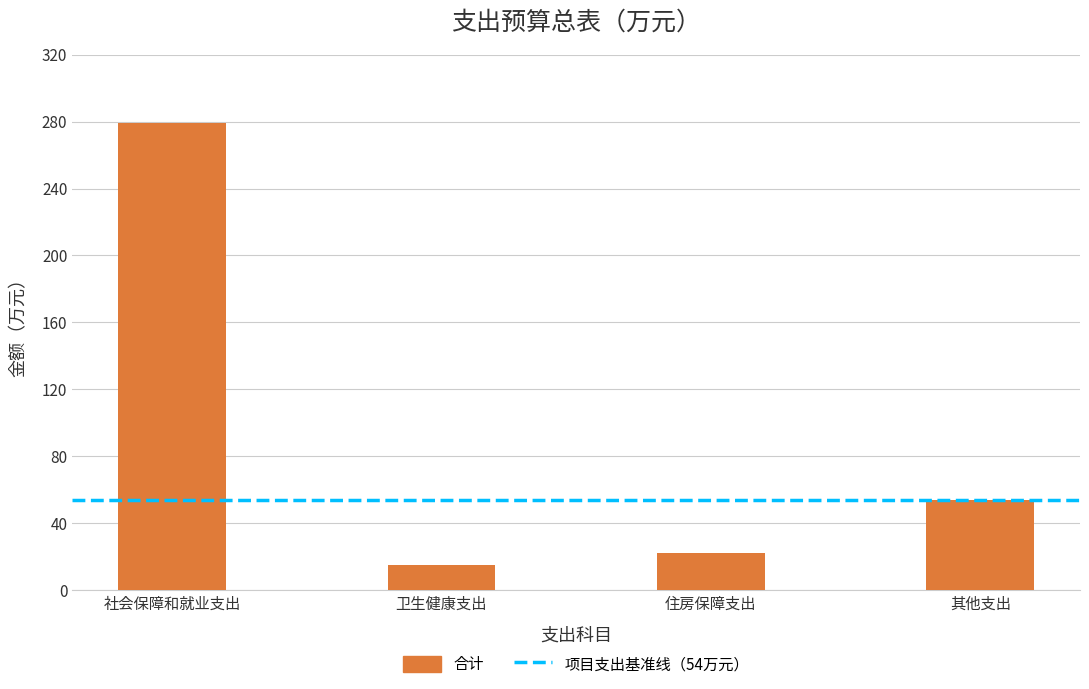

What is the difference between the maximum and minimum values?

264.0